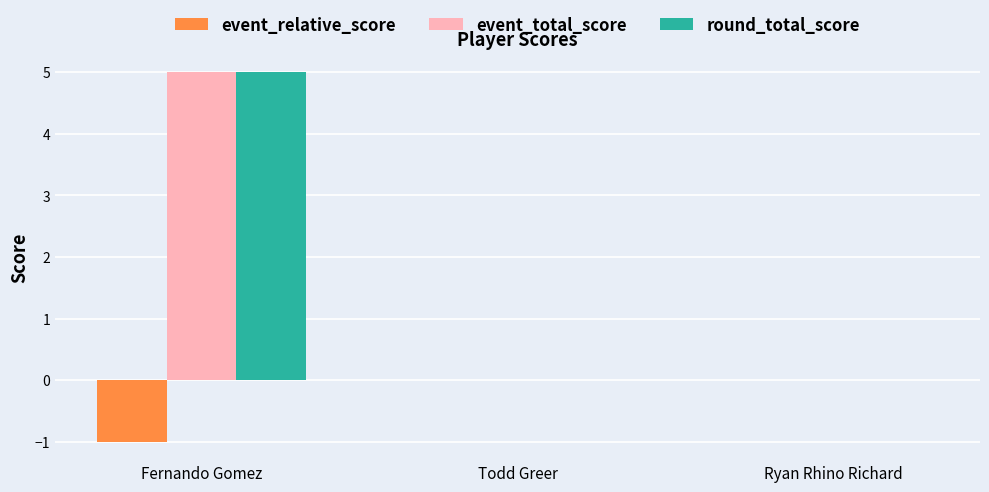

What is the spread (max minus min) of values at Fernando Gomez?

6